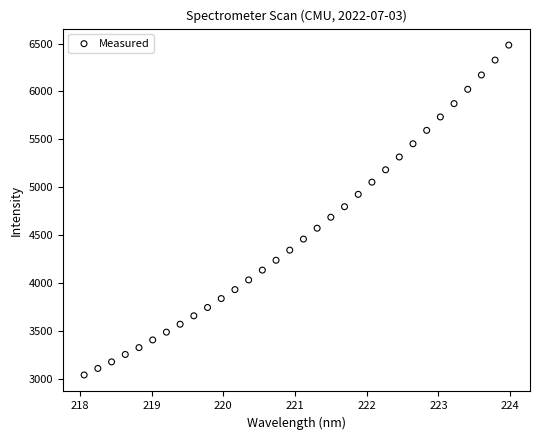

What is the range of Y values (max minus min)?

3440.5